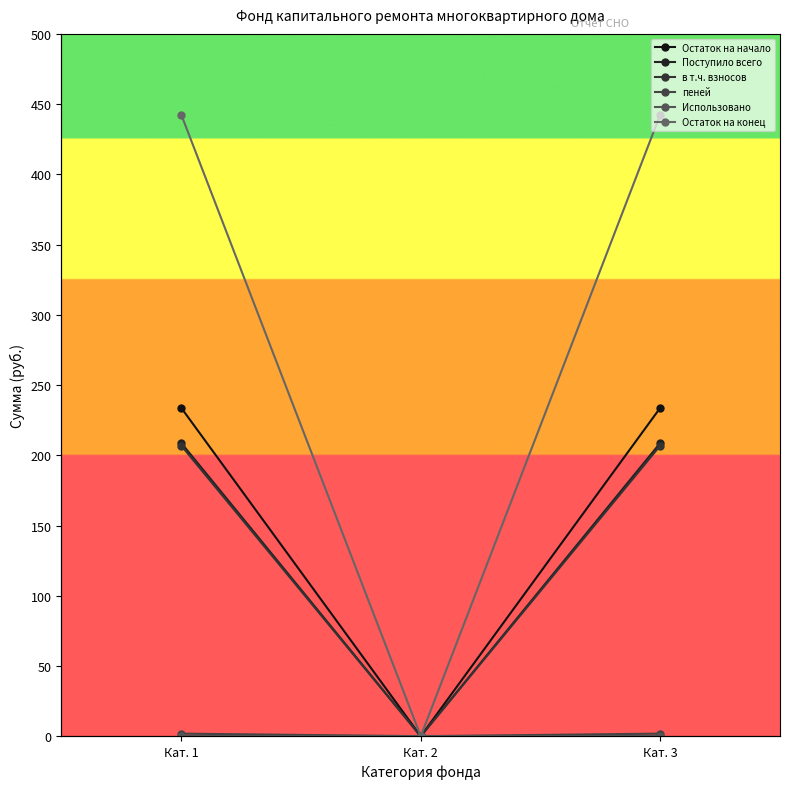

Reading left to right, extract all data points from this chart.

Остаток на начало: Кат. 1=233.8	Кат. 2=0.0	Кат. 3=233.8
Поступило всего: Кат. 1=208.8	Кат. 2=0.0	Кат. 3=208.8
в т.ч. взносов: Кат. 1=206.9	Кат. 2=0.0	Кат. 3=206.9
пеней: Кат. 1=1.9	Кат. 2=0.0	Кат. 3=1.9
Использовано: Кат. 1=0.0	Кат. 2=0.0	Кат. 3=0.0
Остаток на конец: Кат. 1=442.6	Кат. 2=0.0	Кат. 3=442.6